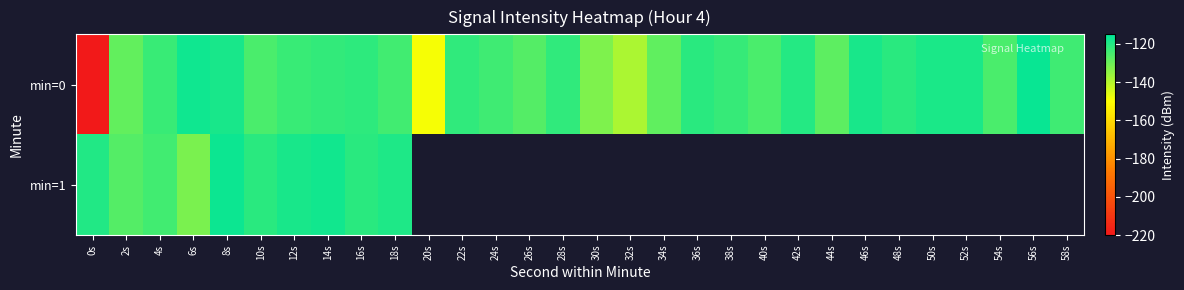

Rank the series at 4s from highest to lowest value.

min=0, min=1